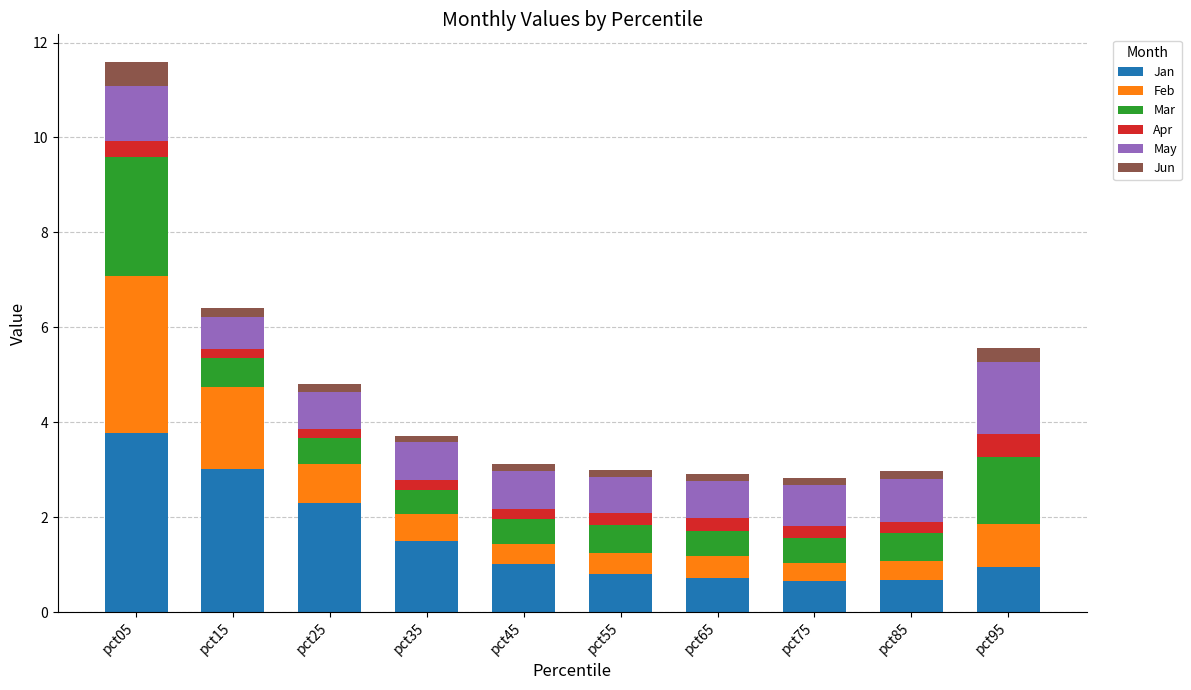

At which category is the sum across all series the highest?

pct05